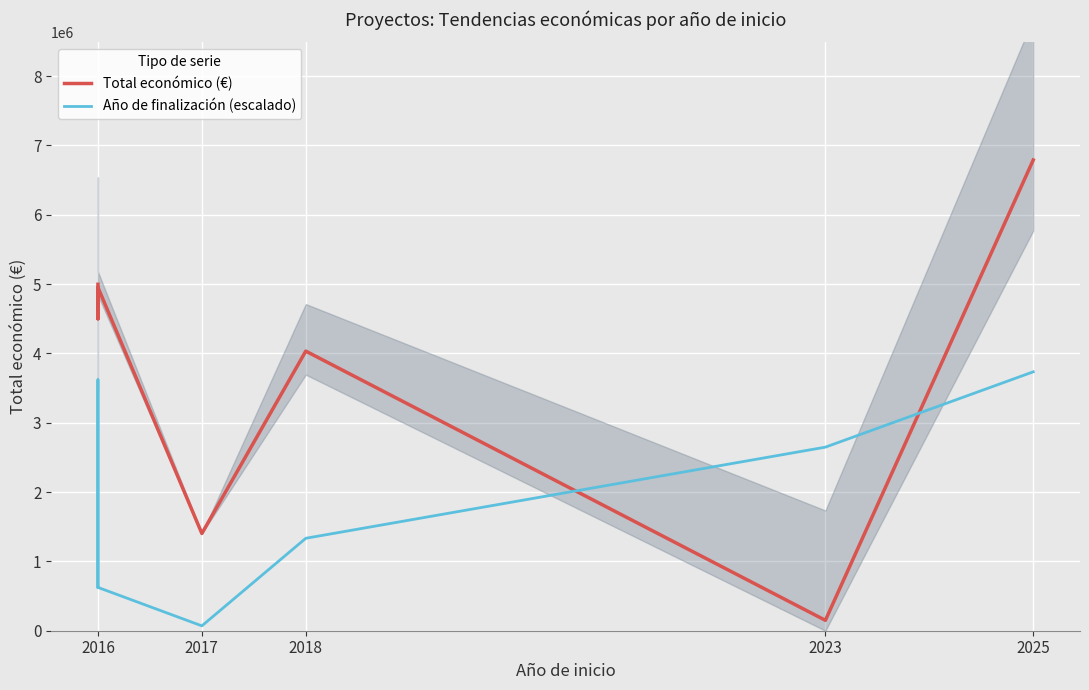

Rank the series by their average value, from lowest to highest.

Año de finalización (escalado), Total económico (€)